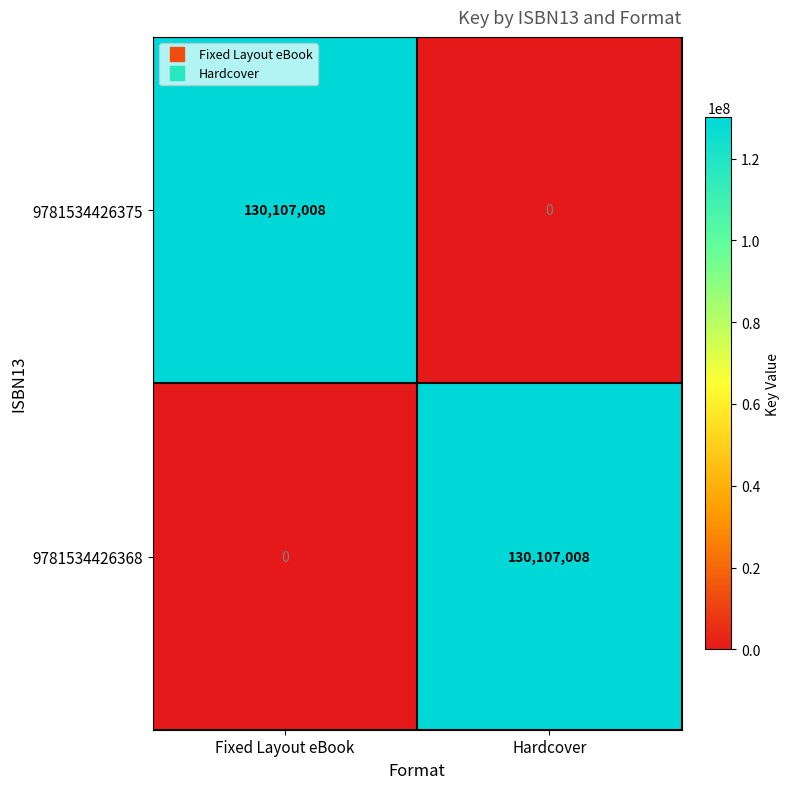

What is the difference between the maximum and minimum values in the 9781534426368 series?

130107008